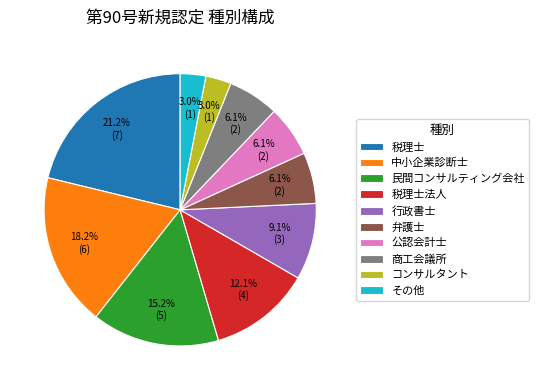

Between 中小企業診断士 and コンサルタント, which is larger?

中小企業診断士